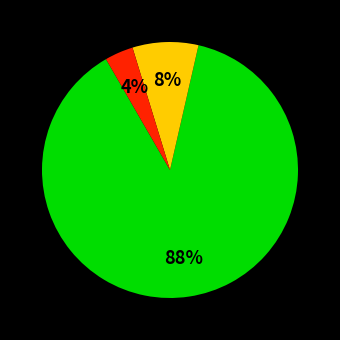

Count the number of slices in the pie.

3